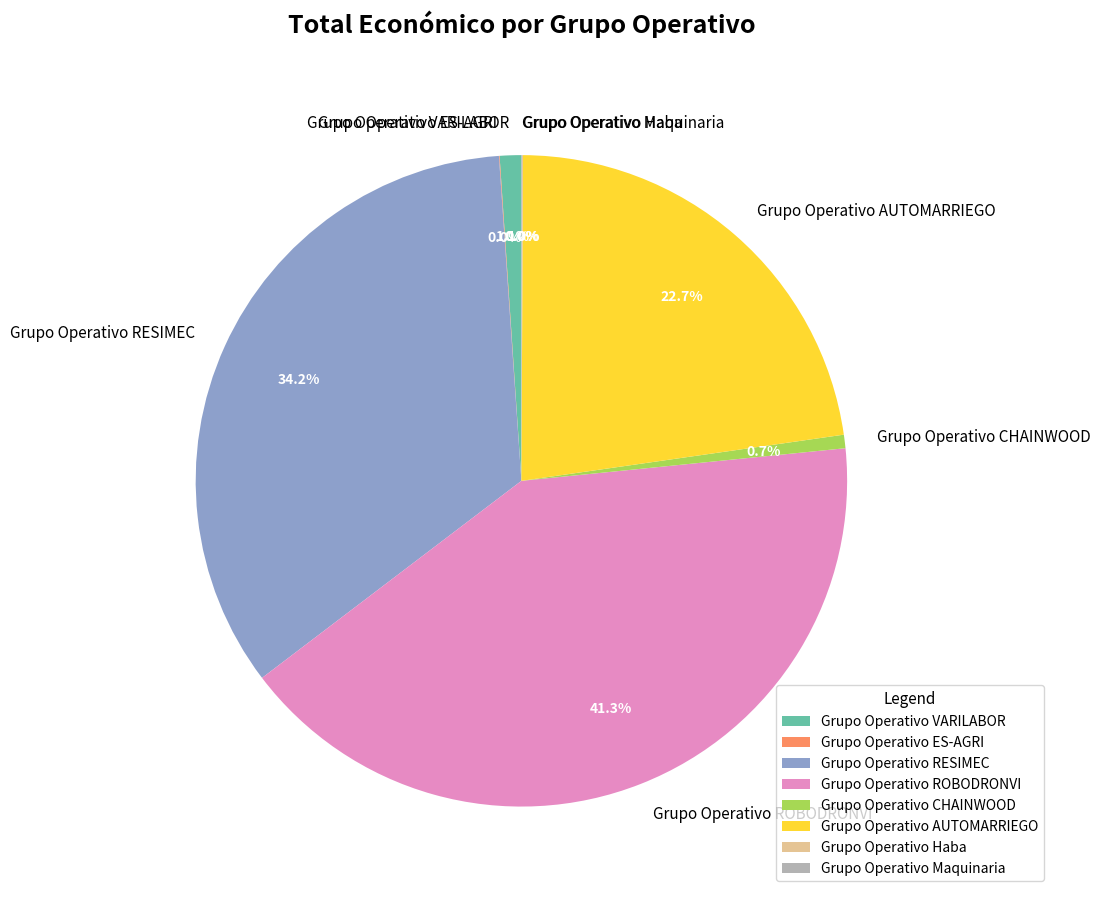

What portion of the pie excludes Grupo Operativo ROBODRONVI?

58.7%